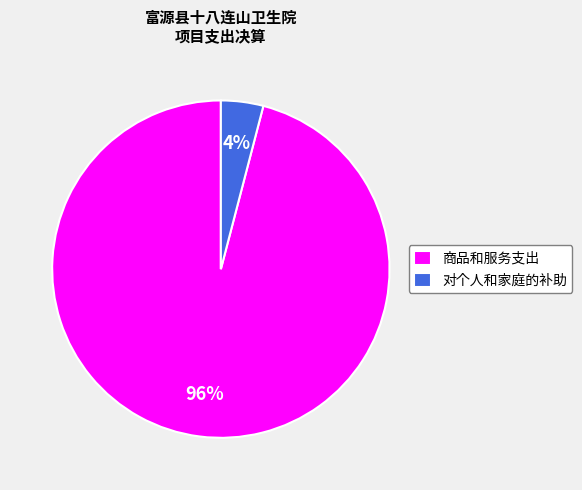

Is there a majority slice in this chart?

Yes